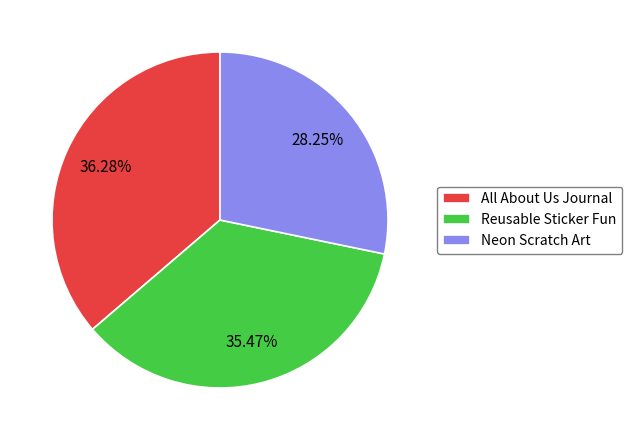

What percentage do Neon Scratch Art and Reusable Sticker Fun together represent?

63.7%